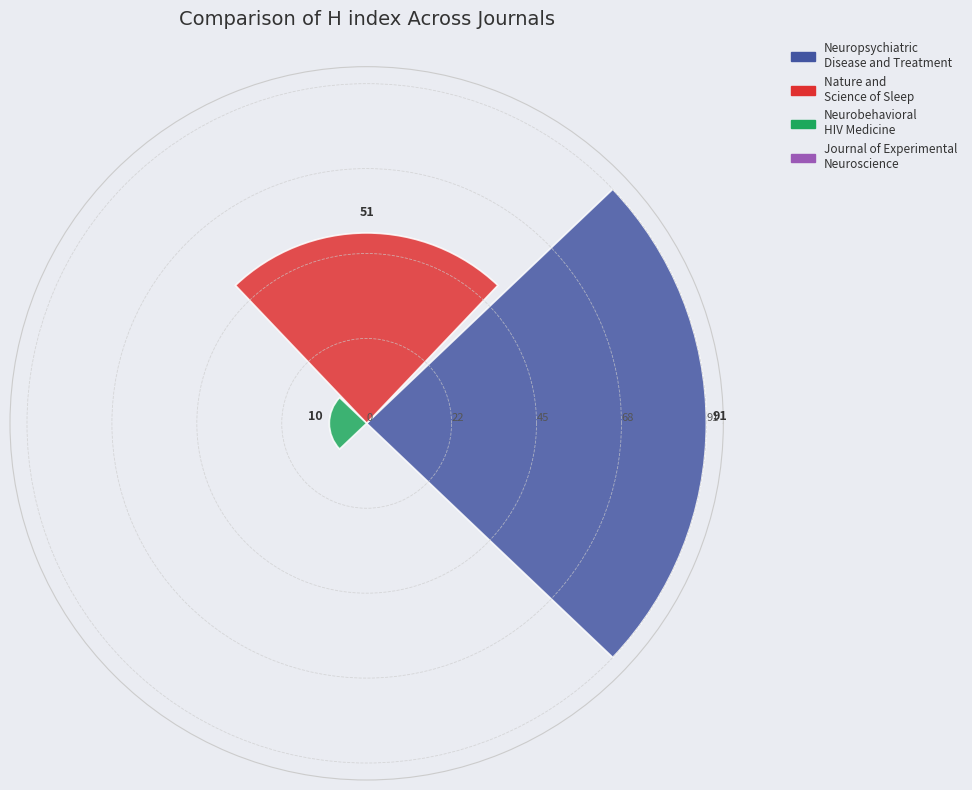

What is the greatest value displayed?

91